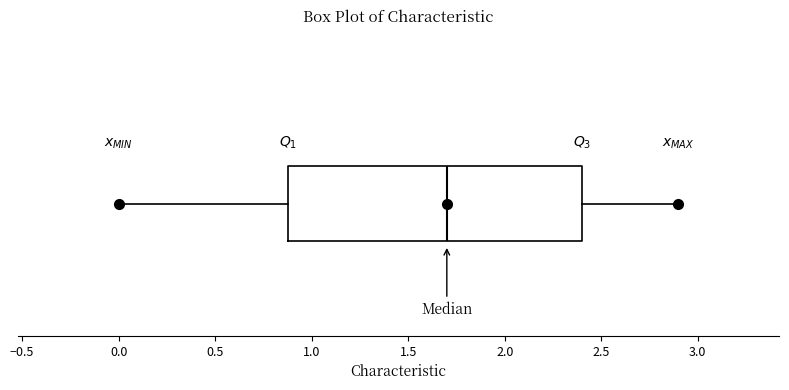

Transcribe this box plot: give where the median line is, the range the box spans, and where the two whiskers end, as read against the x-axis. The values are not printed on the chart, so give them approximately, as read against the axis.

median 1.7, box 0.9 to 2.4, whiskers 0.0 to 2.9